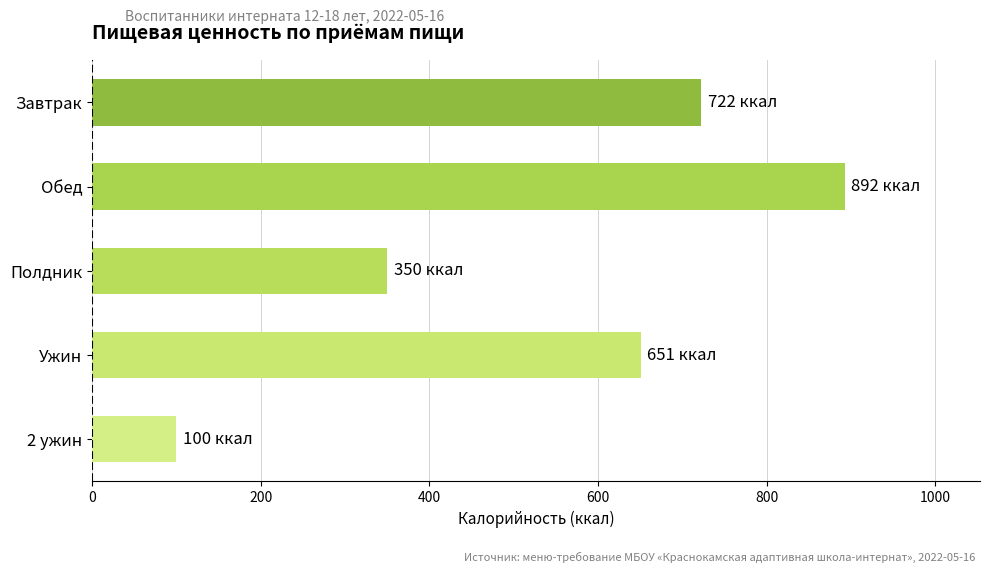

What is the difference between the maximum and minimum values?

792.4